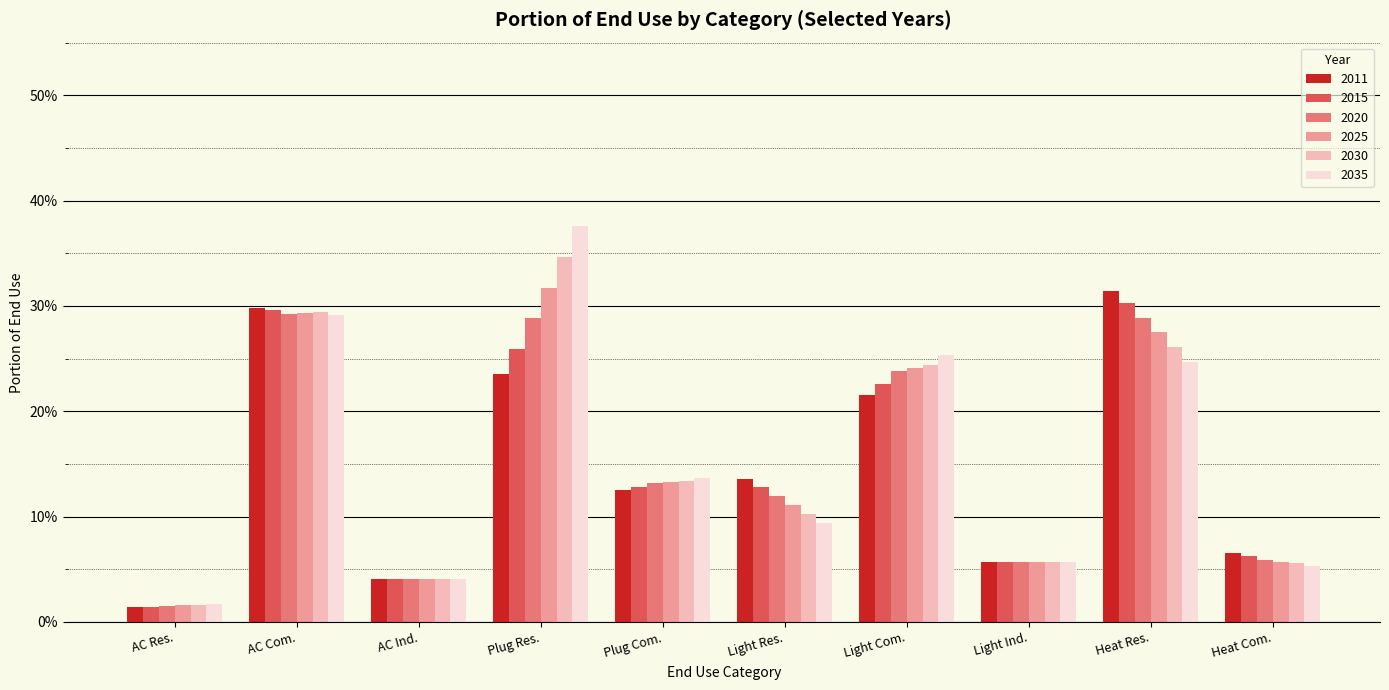

Are the bars grouped side by side (vs. stacked)?

Yes